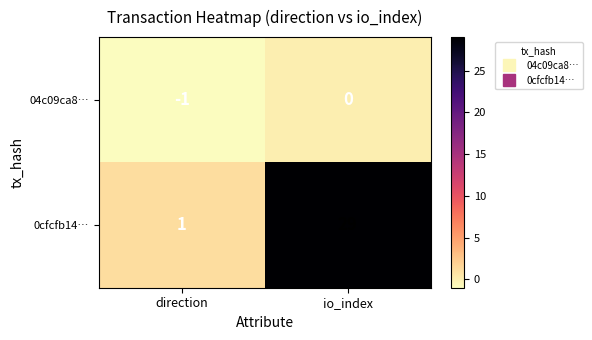

Count the number of categories in the chart.

2